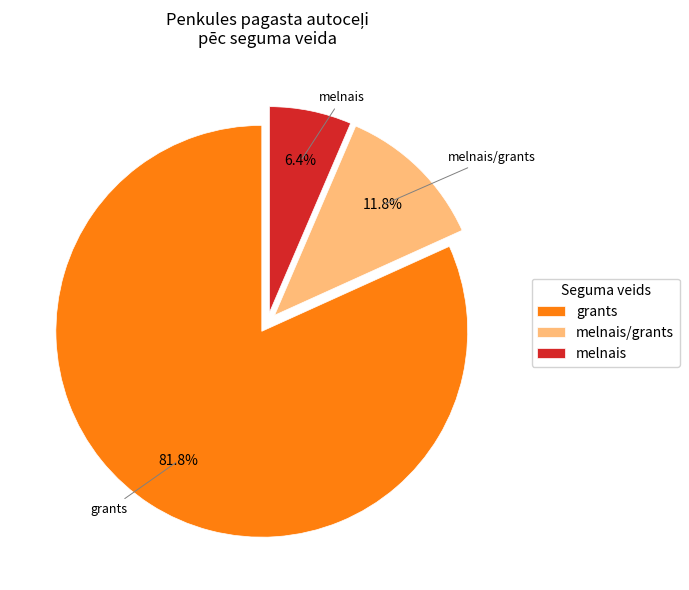

What portion of the pie excludes melnais/grants?

88.2%